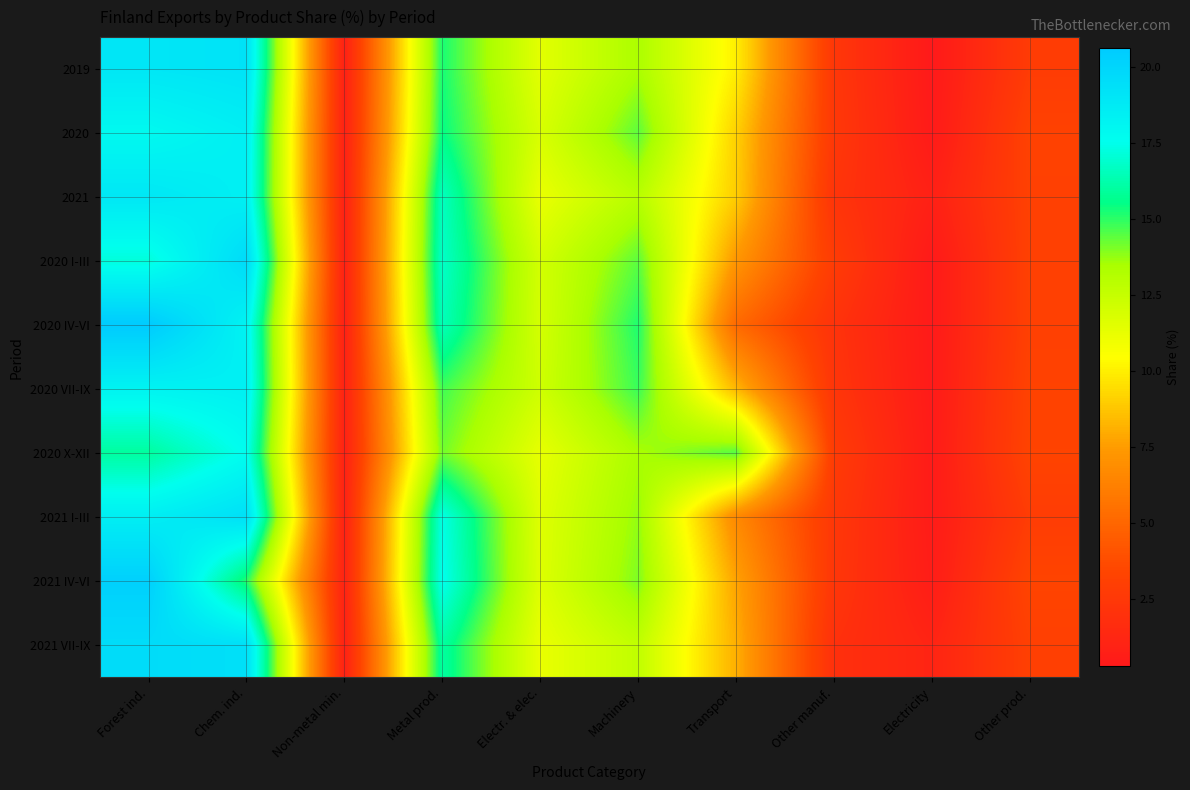

At which category is the sum across all series the highest?

Forest ind.